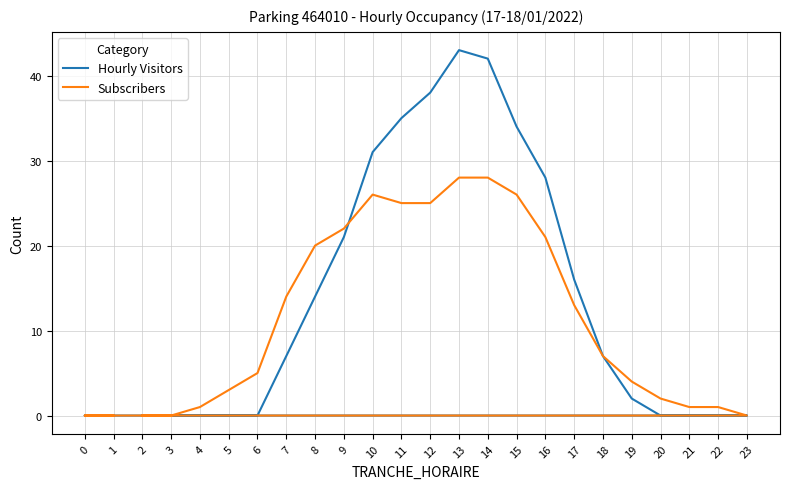

What is the total value across all series at 13?

71